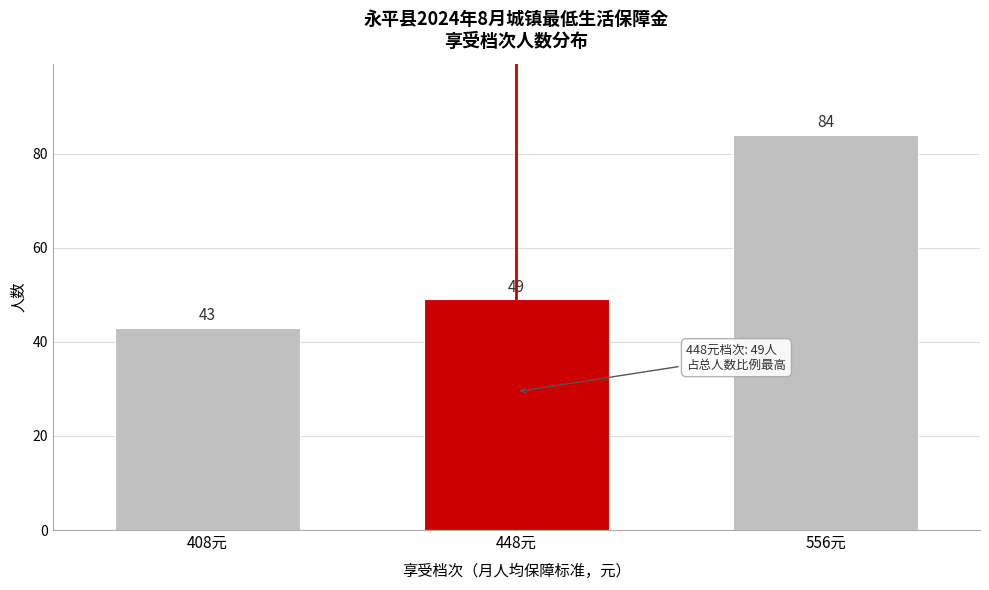

Reading right to left, what are all the values shown in this chart?

84	49	43